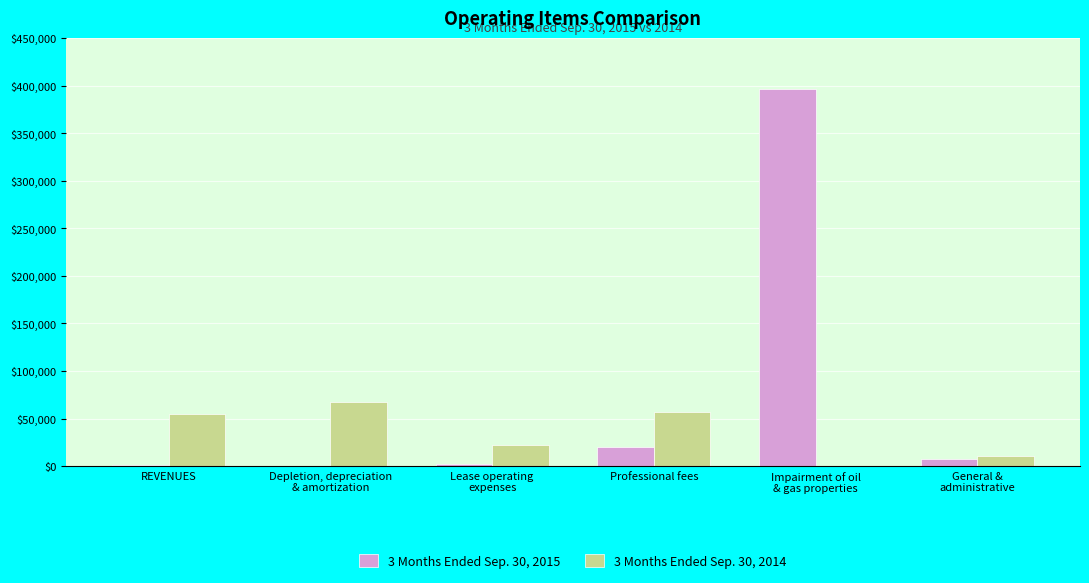

The 3 Months Ended Sep. 30, 2014 series shows 72492 at REVENUES. True or false?

False